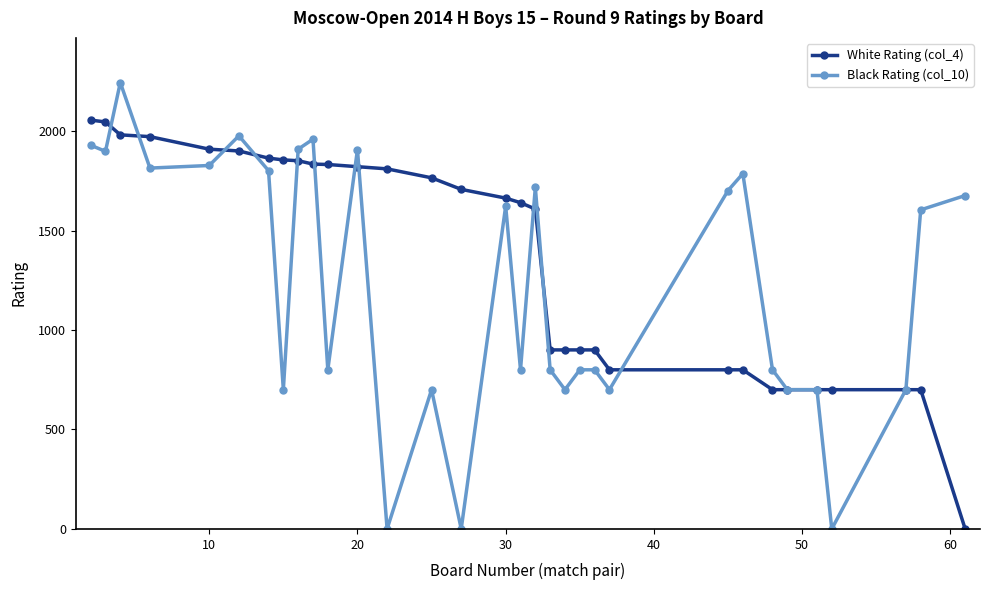

Which series has the largest total across all categories?

White Rating (col_4)